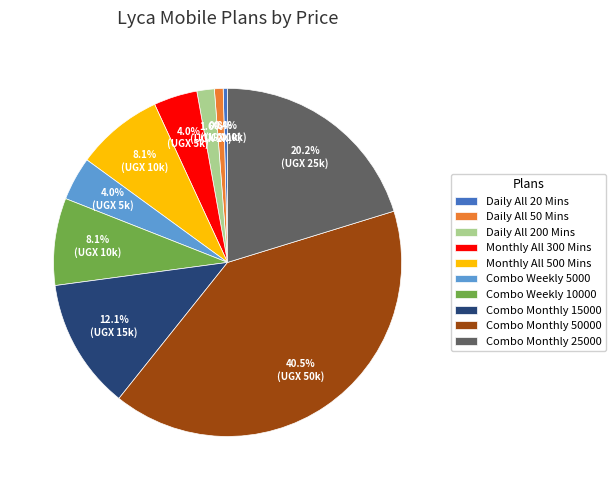

Which slice is the largest?

Combo Monthly 50000